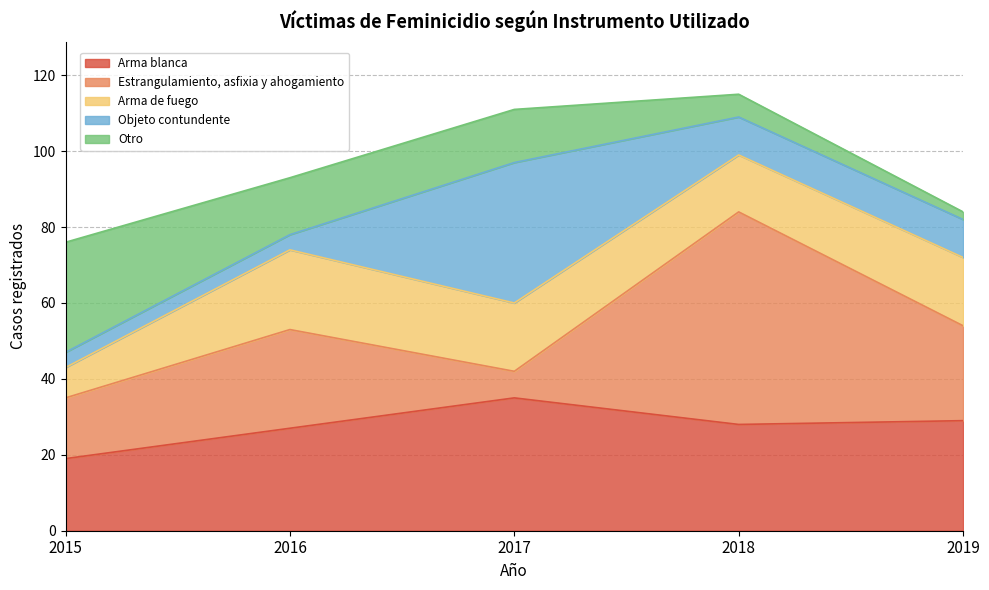

Read the Arma blanca value at 2018.

28